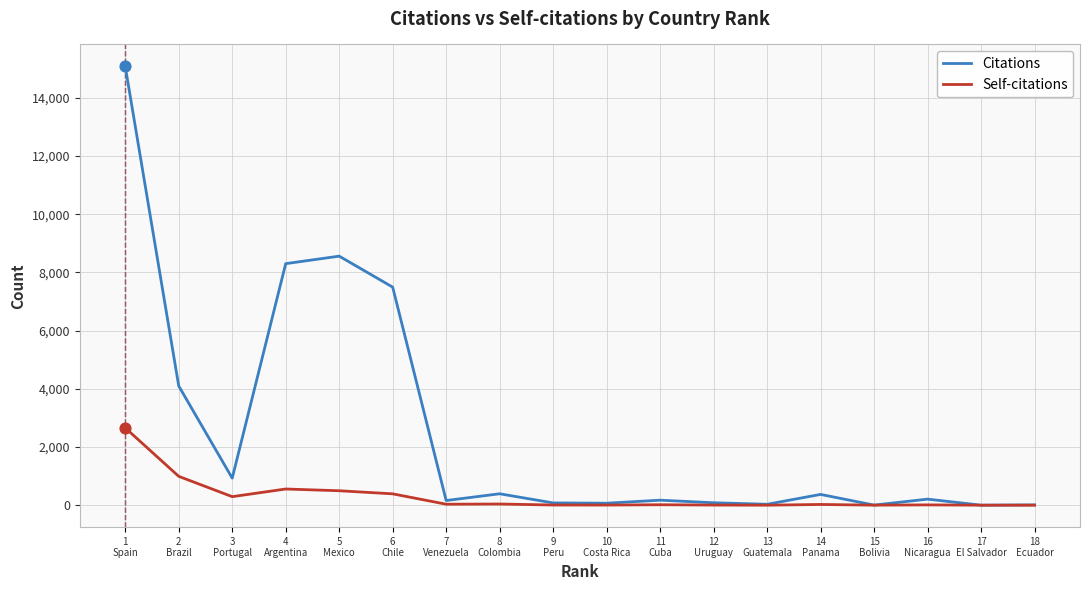

What are all the series names shown in the legend?

Citations, Self-citations